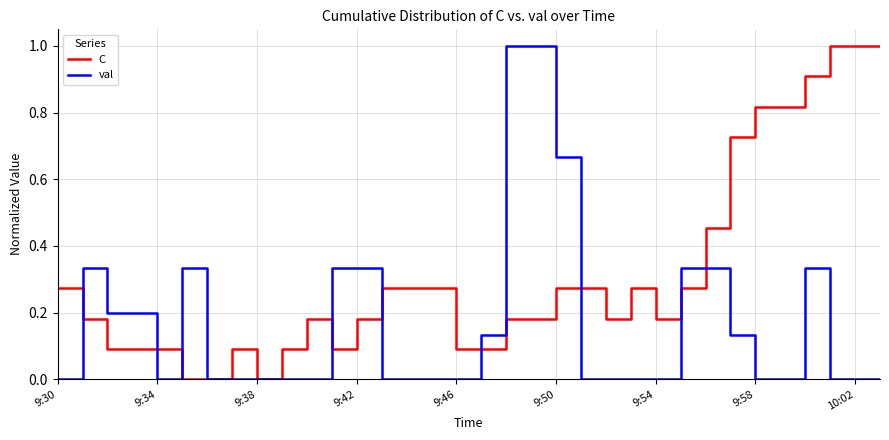

Rank the series by their average value, from highest to lowest.

C, val